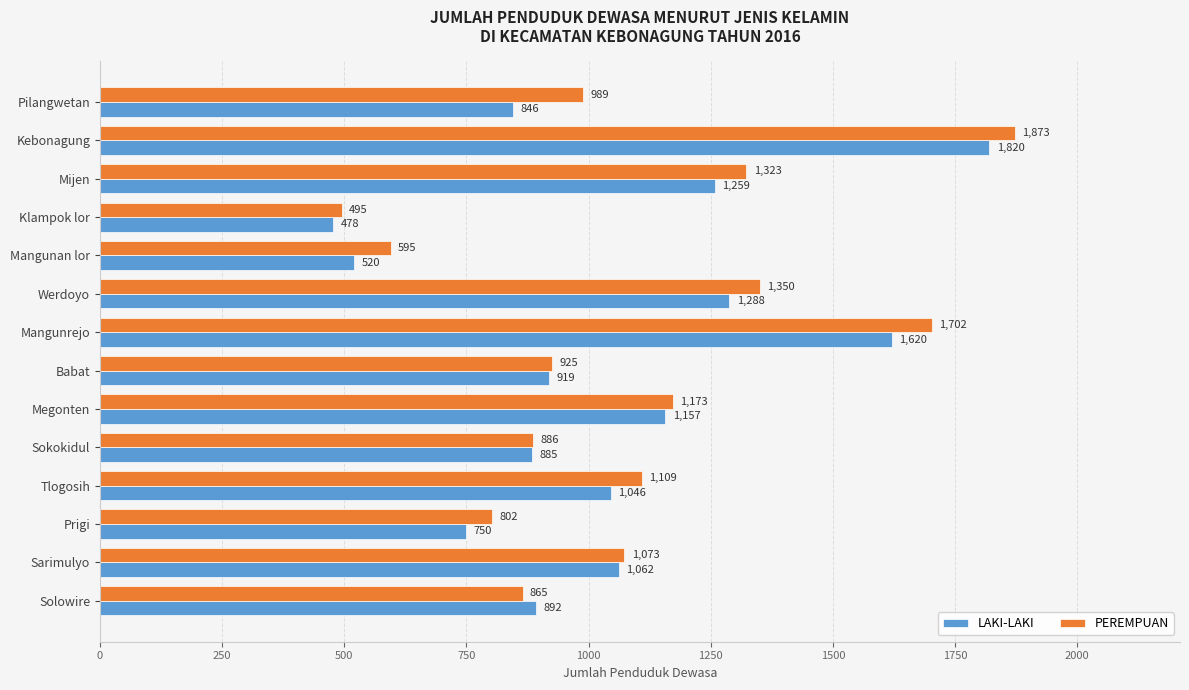

Rank the series by their maximum value, from highest to lowest.

PEREMPUAN, LAKI-LAKI